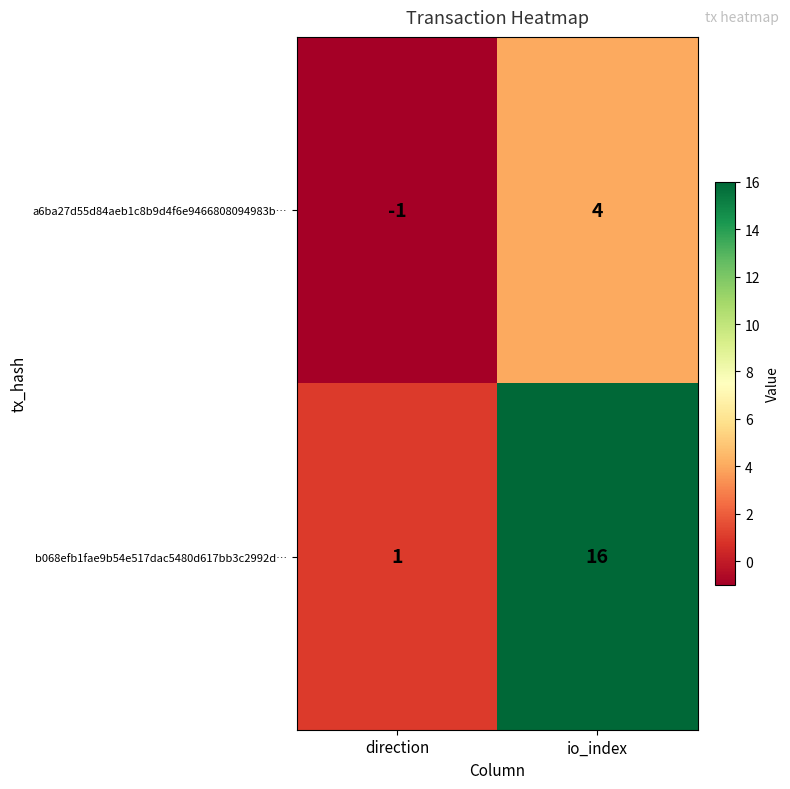

Reading left to right, list all the values displayed in this chart.

a6ba27d55d84aeb1c8b9d4f6e9466808094983b…: -1	4
b068efb1fae9b54e517dac5480d617bb3c2992d…: 1	16